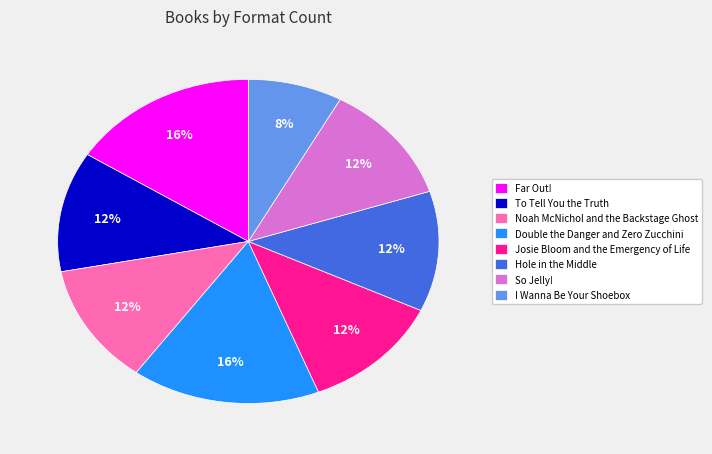

To the nearest percent, what portion does Double the Danger and Zero Zucchini represent?

16%